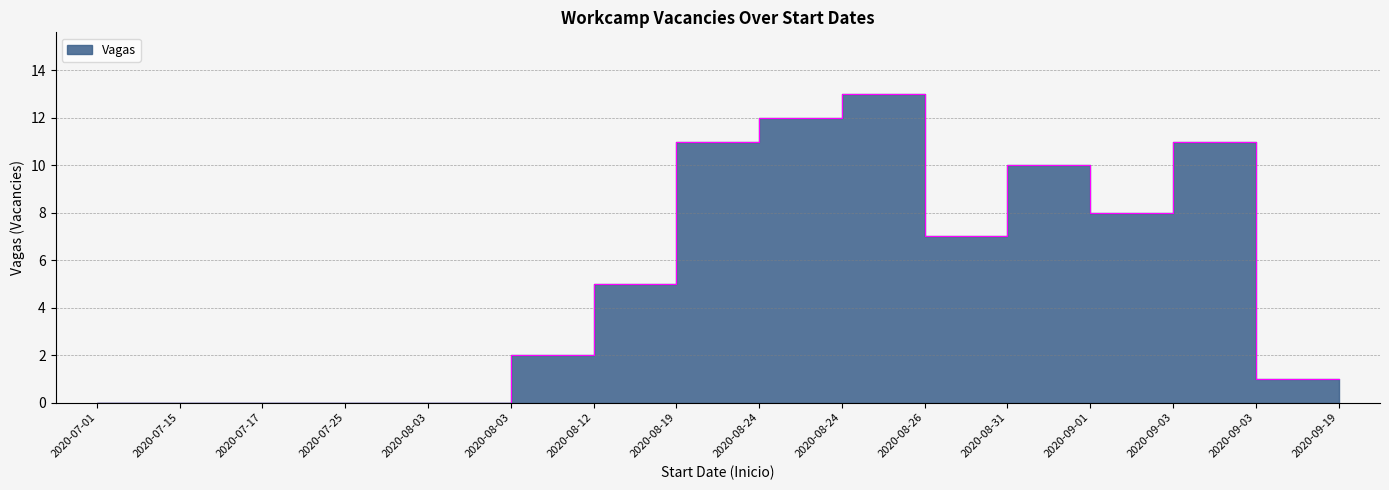

At which category does the chart reach its minimum across all series?

2020-07-01